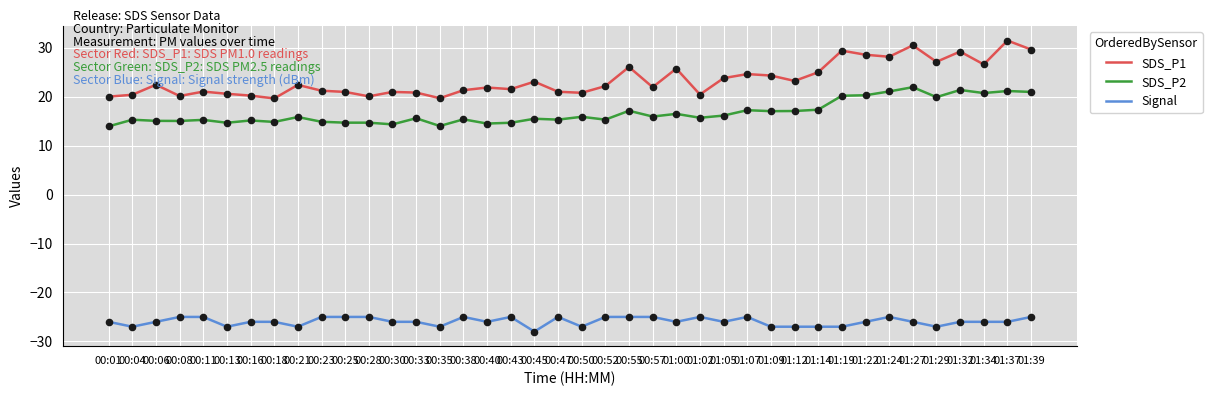

Is the value of SDS_P1 at 01:14 greater than the value of Signal at 01:09?

Yes